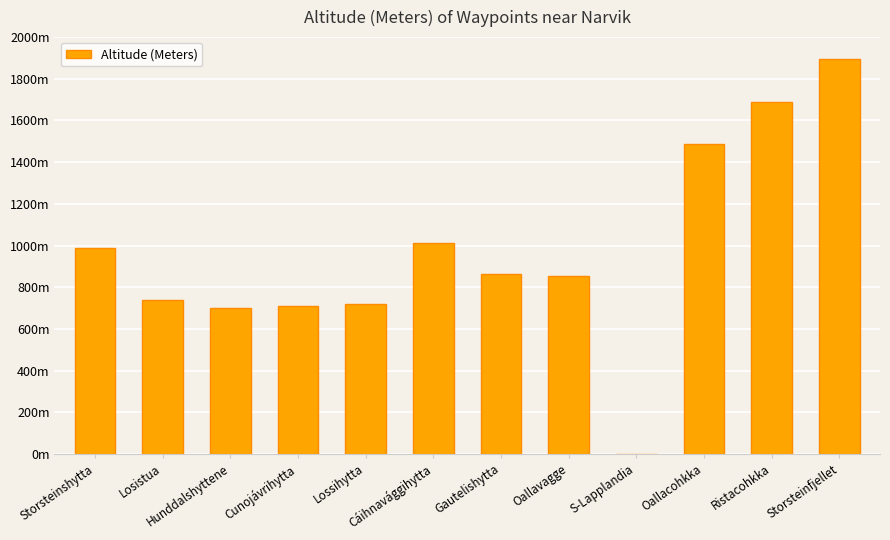

The chart shows a value of 990 at Storsteinshytta. True or false?

True